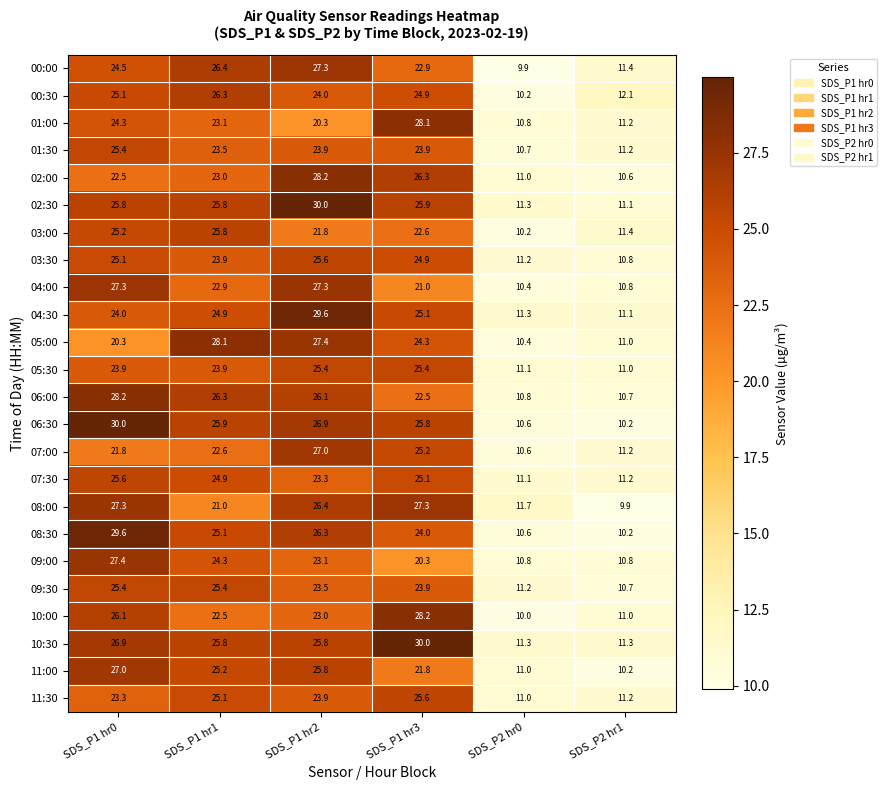

Is it true that 09:30 equals 23.5 at SDS_P1 hr2?

True